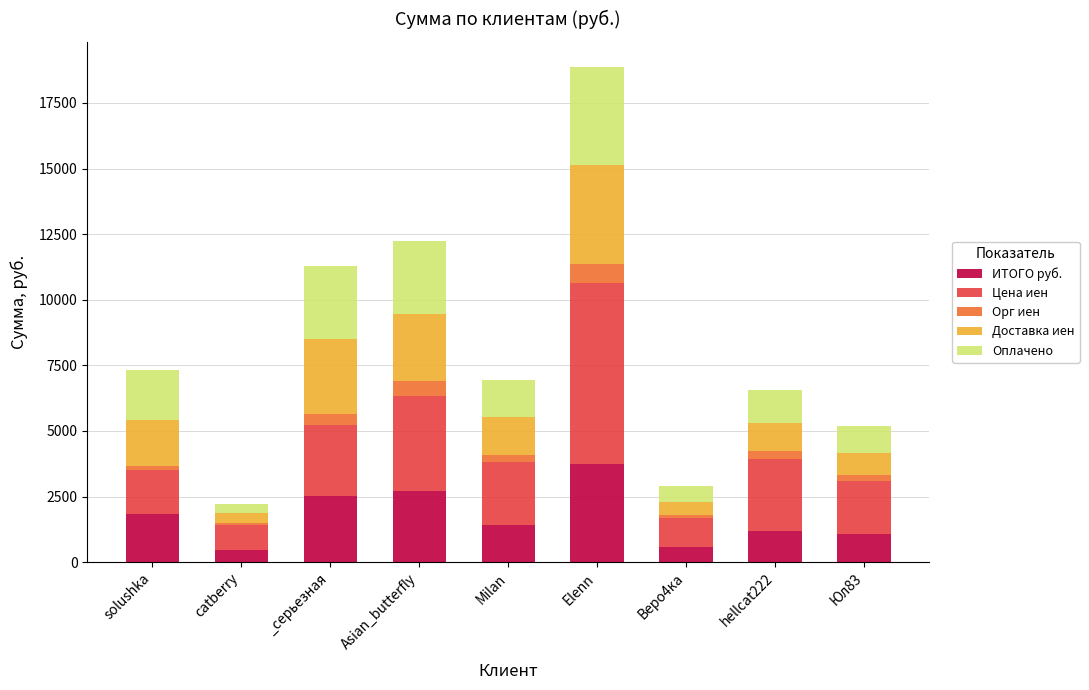

What is the sum of all ИТОГО руб. values?

15585.6